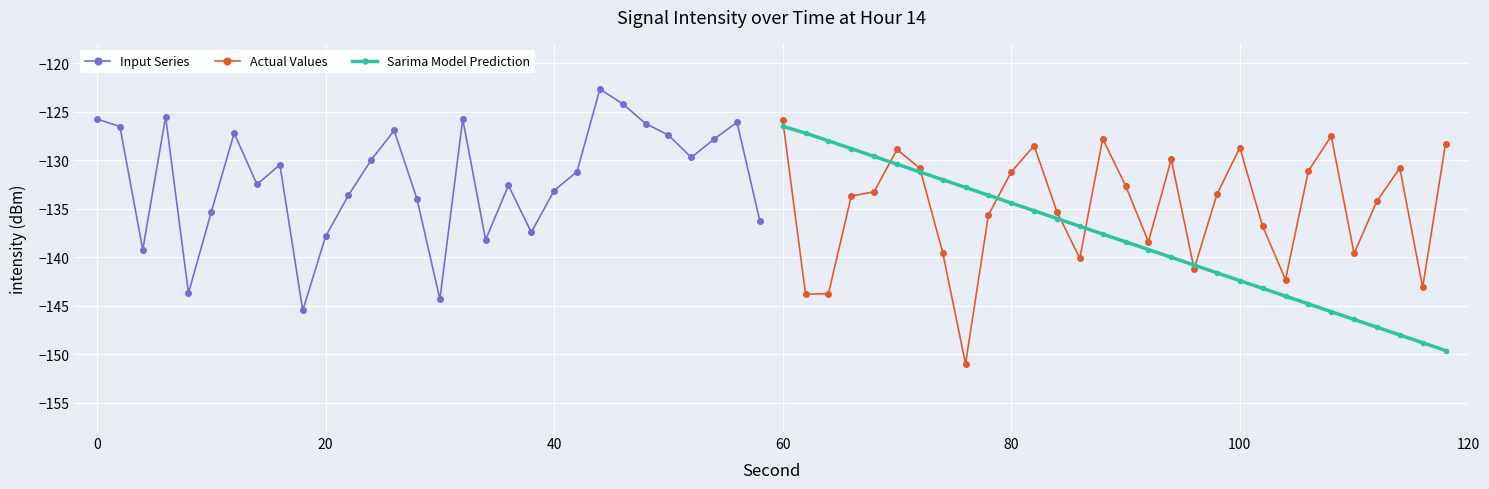

The value of Actual Values at 60 is -125.8. True or false?

True